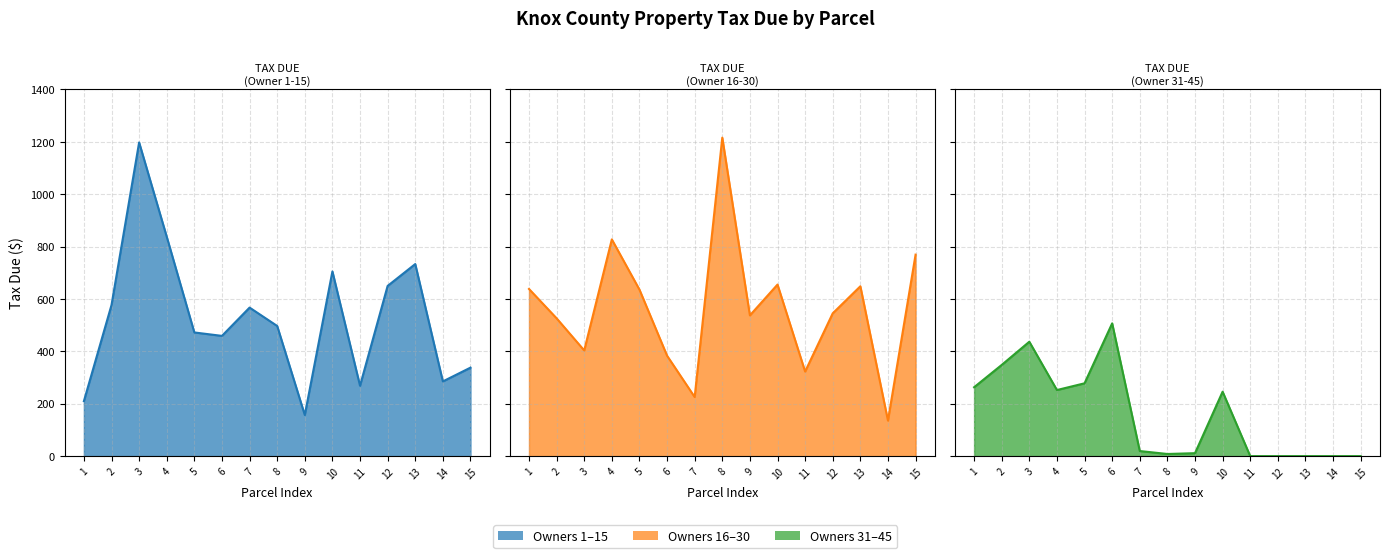

Where is the first local minimum for TAX DUE (Owner 16-30)?

3